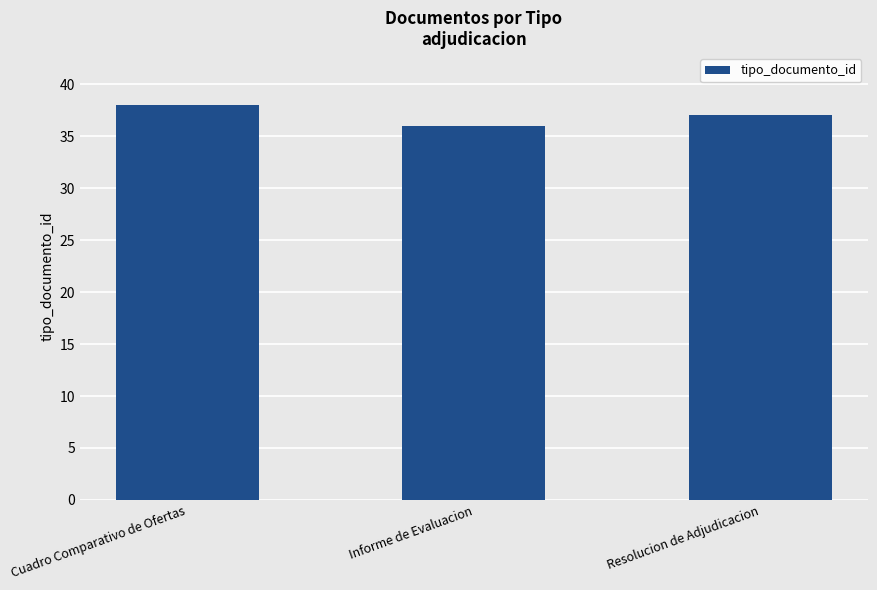

Reading left to right, list all the values displayed in this chart.

38	36	37